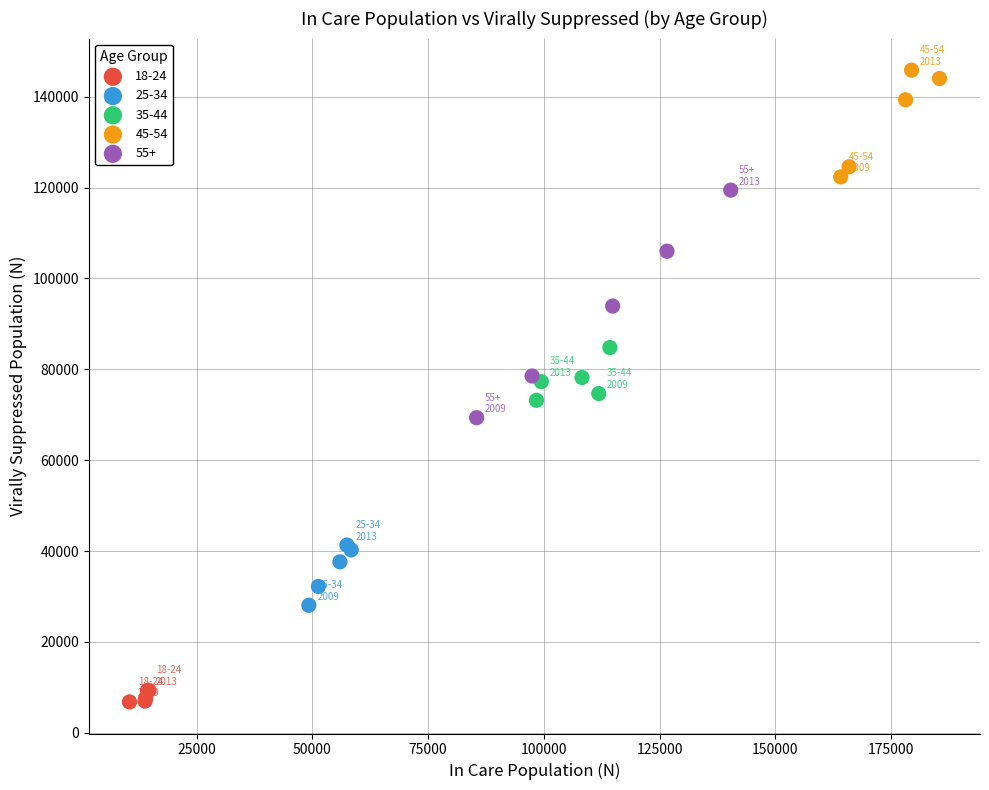

Which series reaches the maximum Y coordinate?

45-54